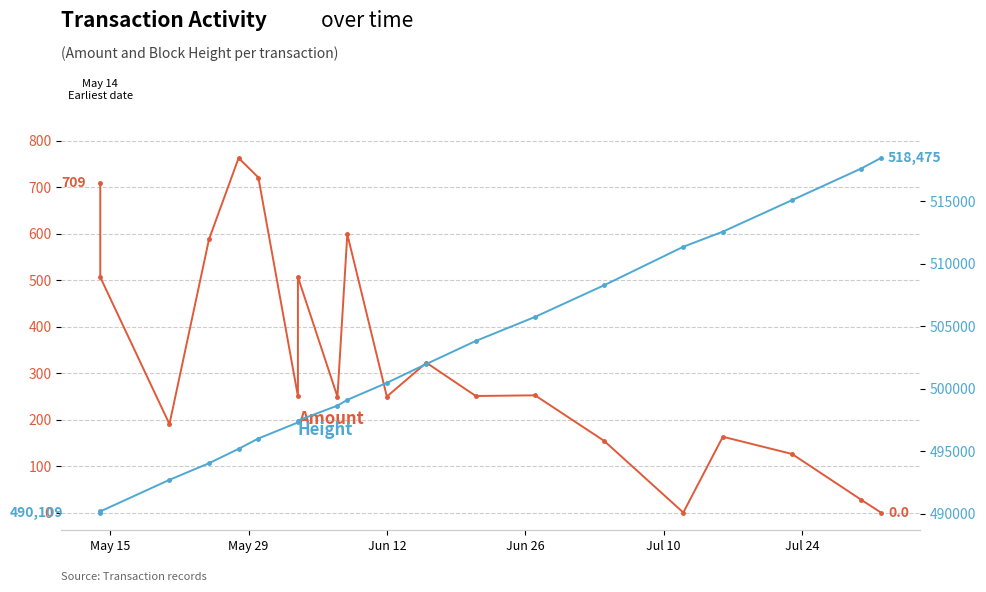

How many values in Amount are above zero?

18